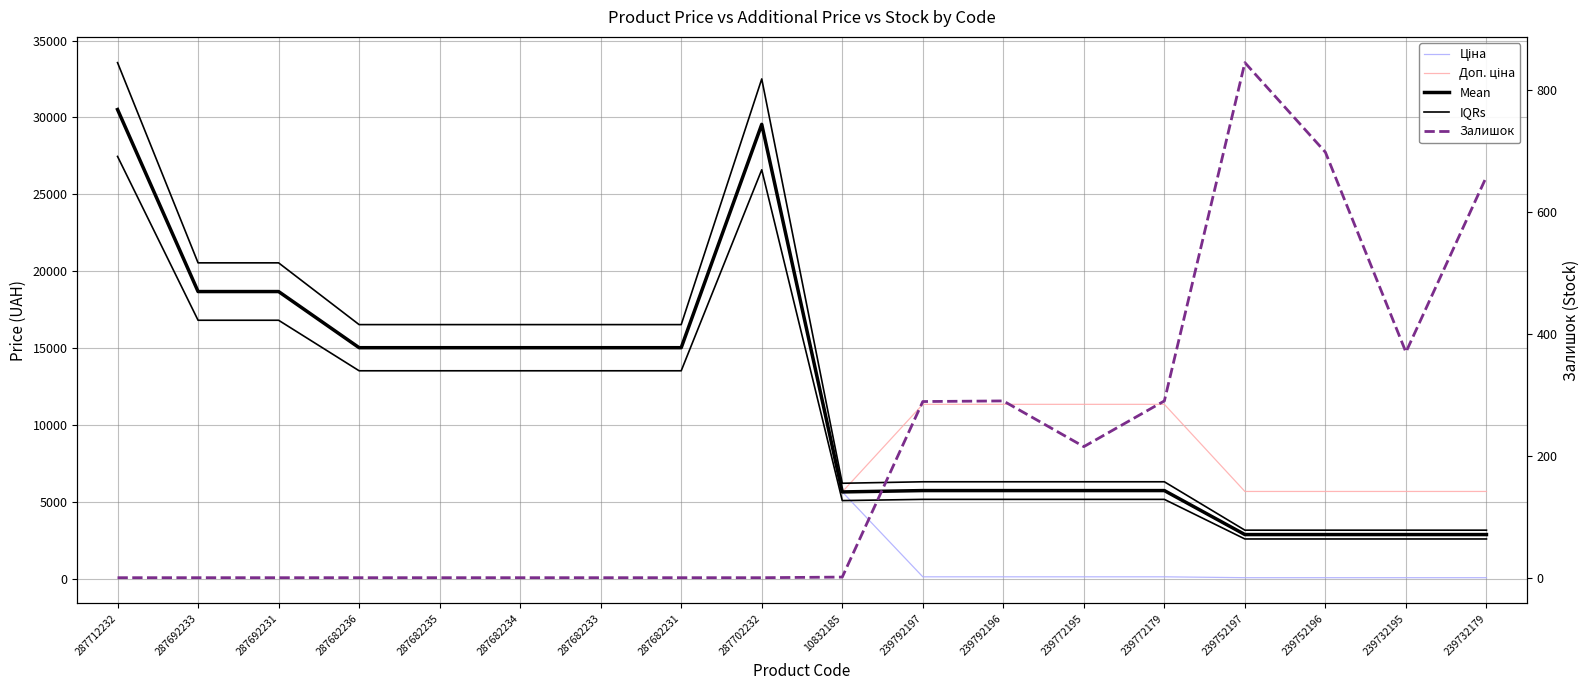

Rank the categories by Ціна value from lowest to highest.

239752197, 239752196, 239732195, 239732179, 239792197, 239792196, 239772195, 239772179, 10832185, 287682236, 287682235, 287682234, 287682233, 287682231, 287692233, 287692231, 287702232, 287712232